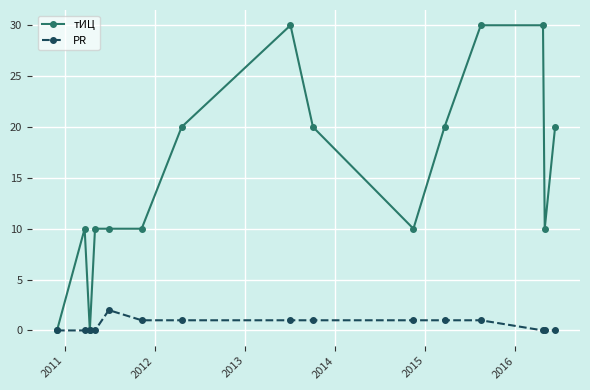

List the series in order of their overall mean, lowest first.

PR, тИЦ